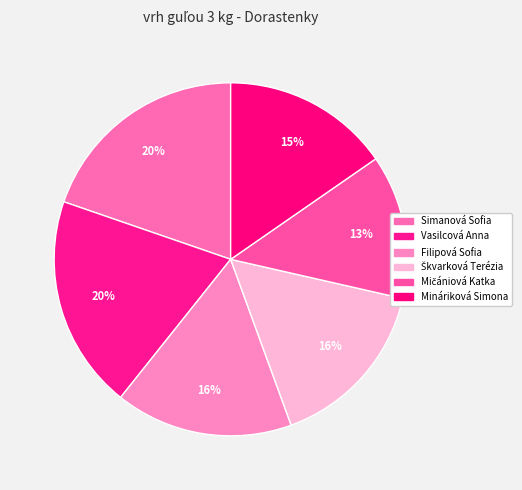

To the nearest percent, what is the average slice percentage?

17%